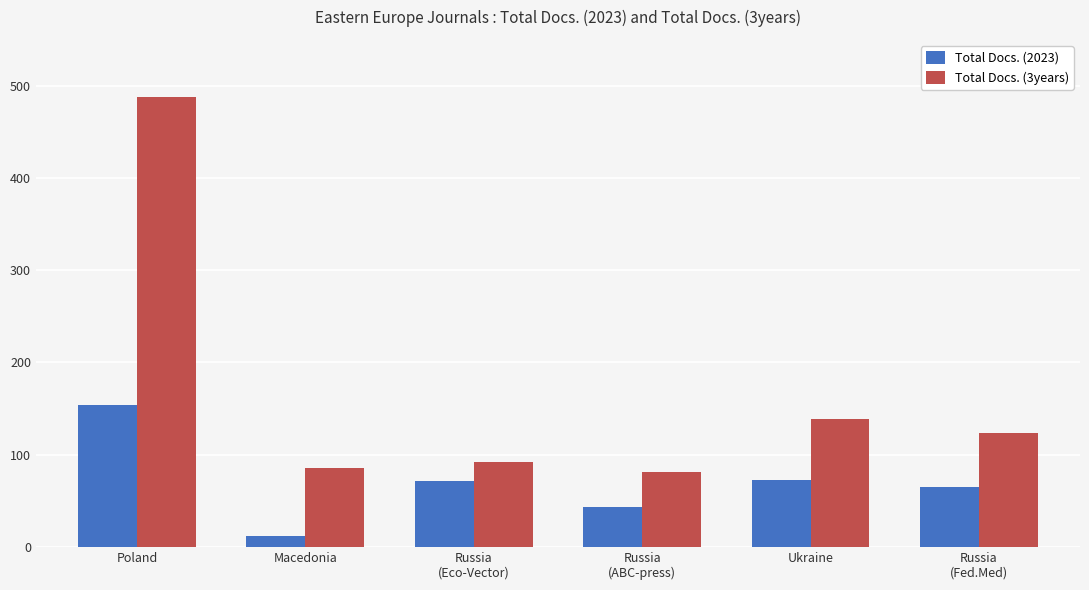

True or false: Total Docs. (3years) has a value of 36 at Russia
(Fed.Med).

False